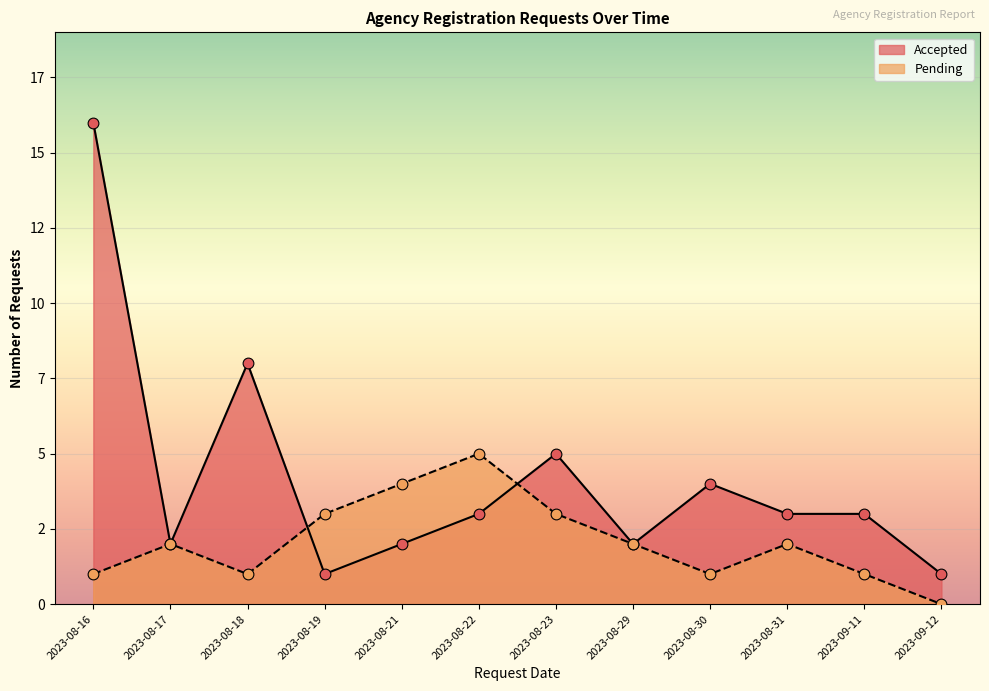

Which series has the largest total across all categories?

Accepted